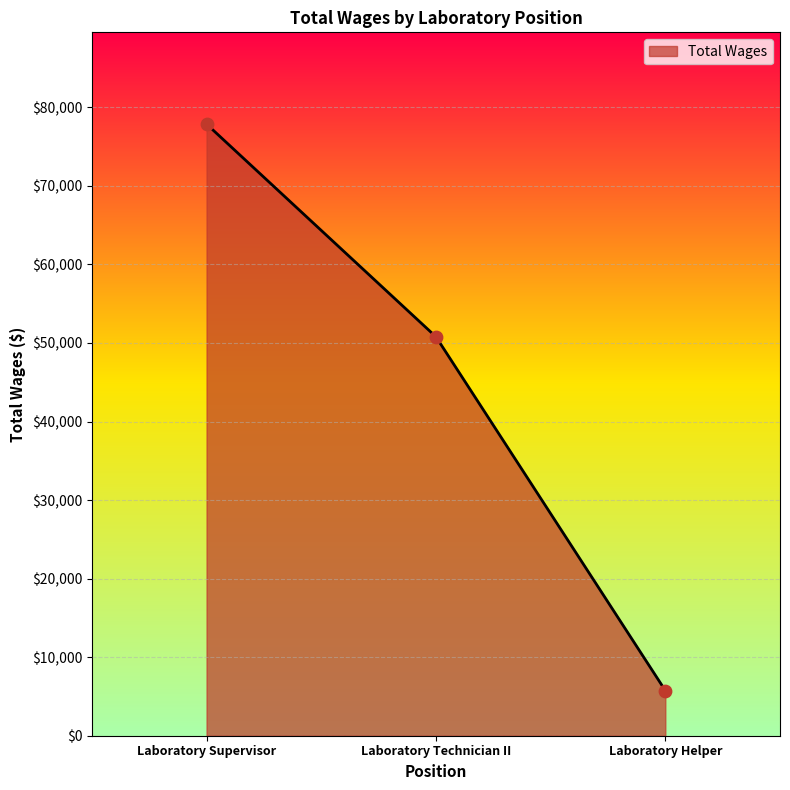

What is the change in value from Laboratory Technician II to Laboratory Helper?

-45034